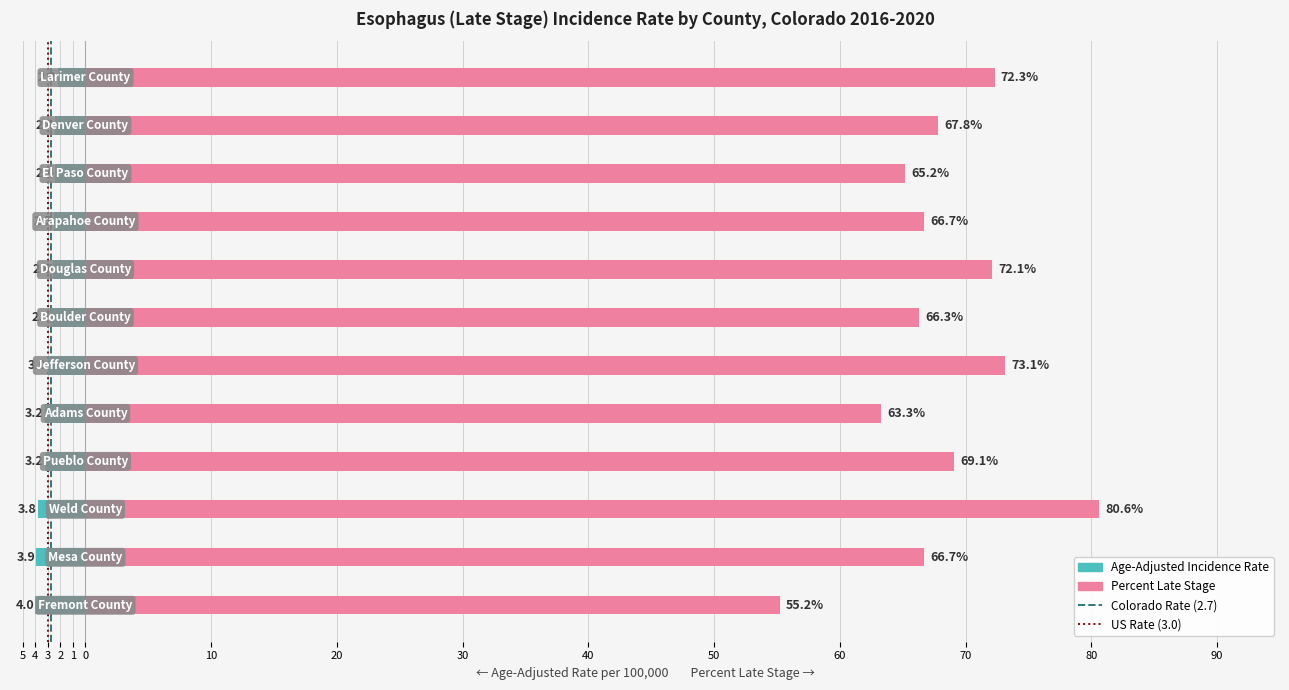

Where does the Percent Late Stage series first go above 67?

Weld County